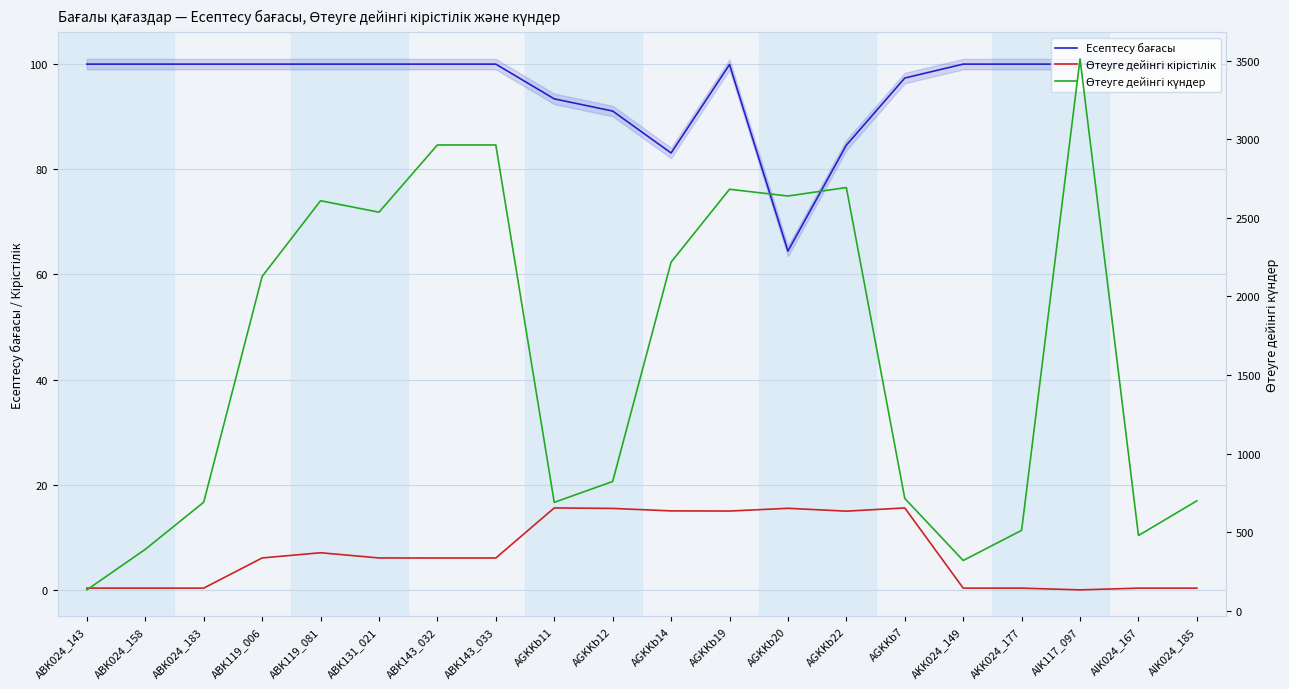

What is the sum of all Өтеуге дейінгі күндер values?

32388.0